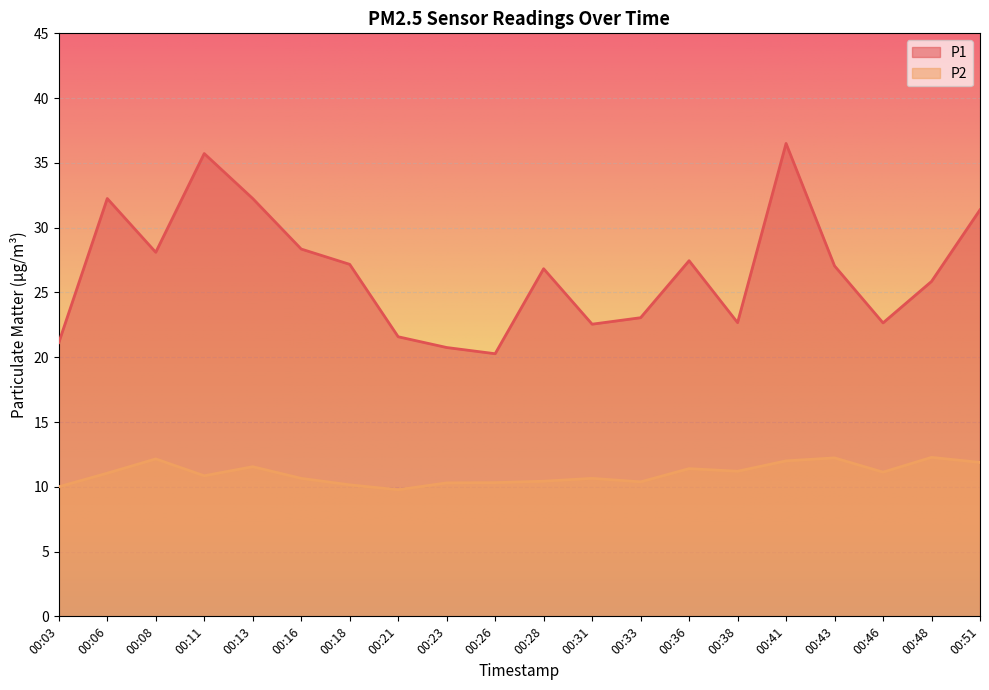

What are all the series names shown in the legend?

P1, P2